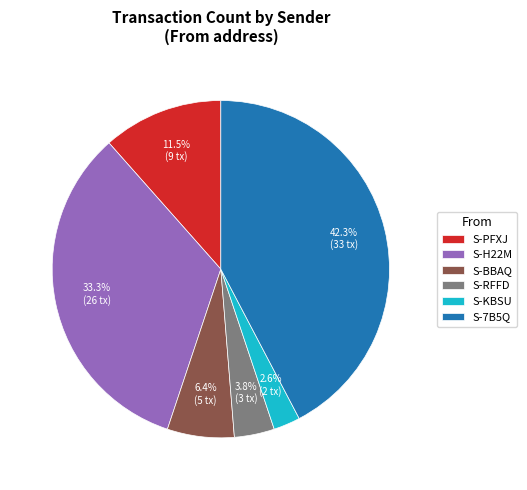

Which category has the biggest portion of the pie?

S-7B5Q